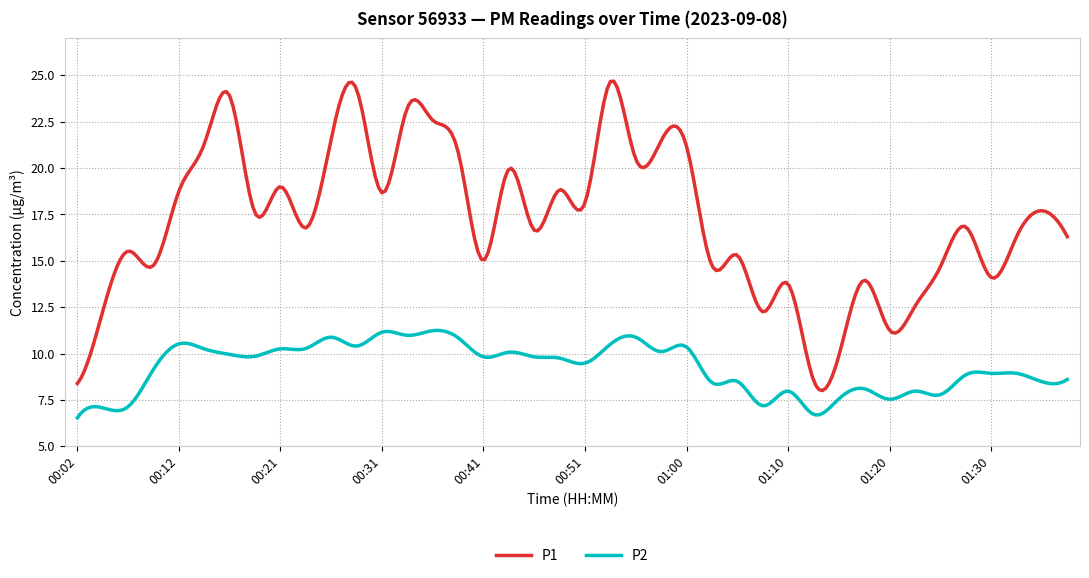

True or false: P1 and P2 intersect in this chart.

False